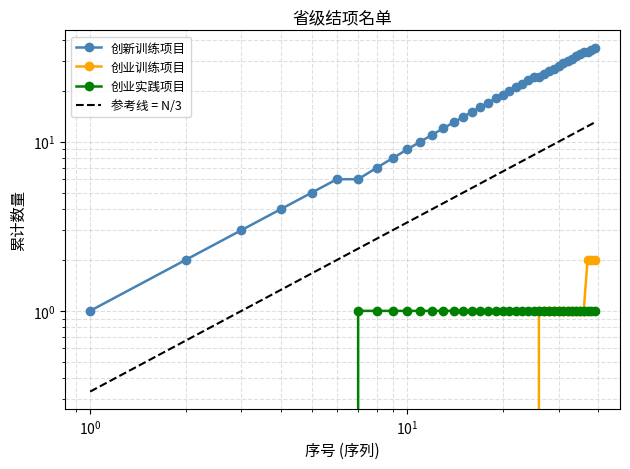

At which category does the chart reach its peak across all series?

38